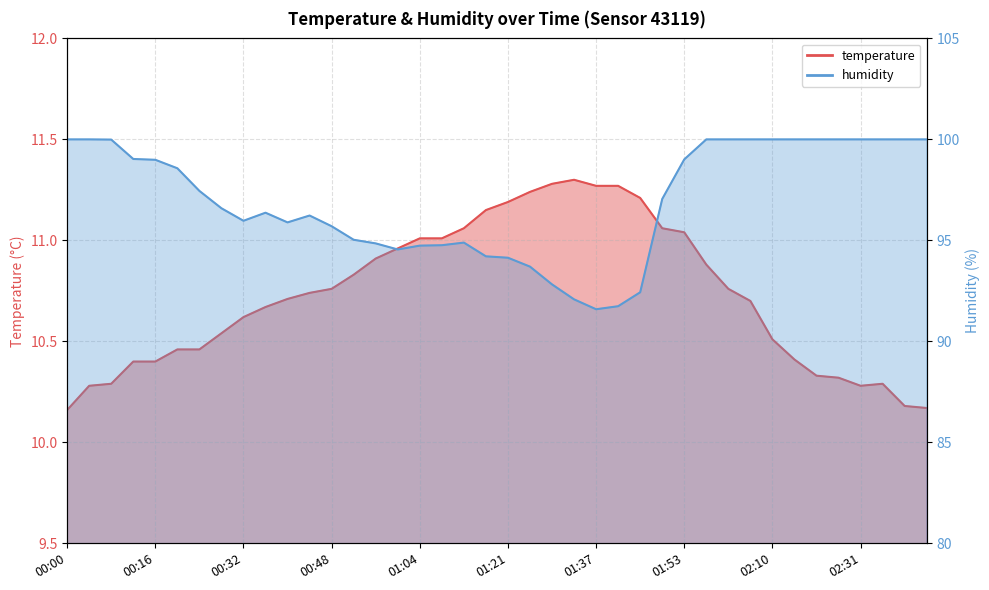

The humidity series shows 98.6 at 00:20. True or false?

True